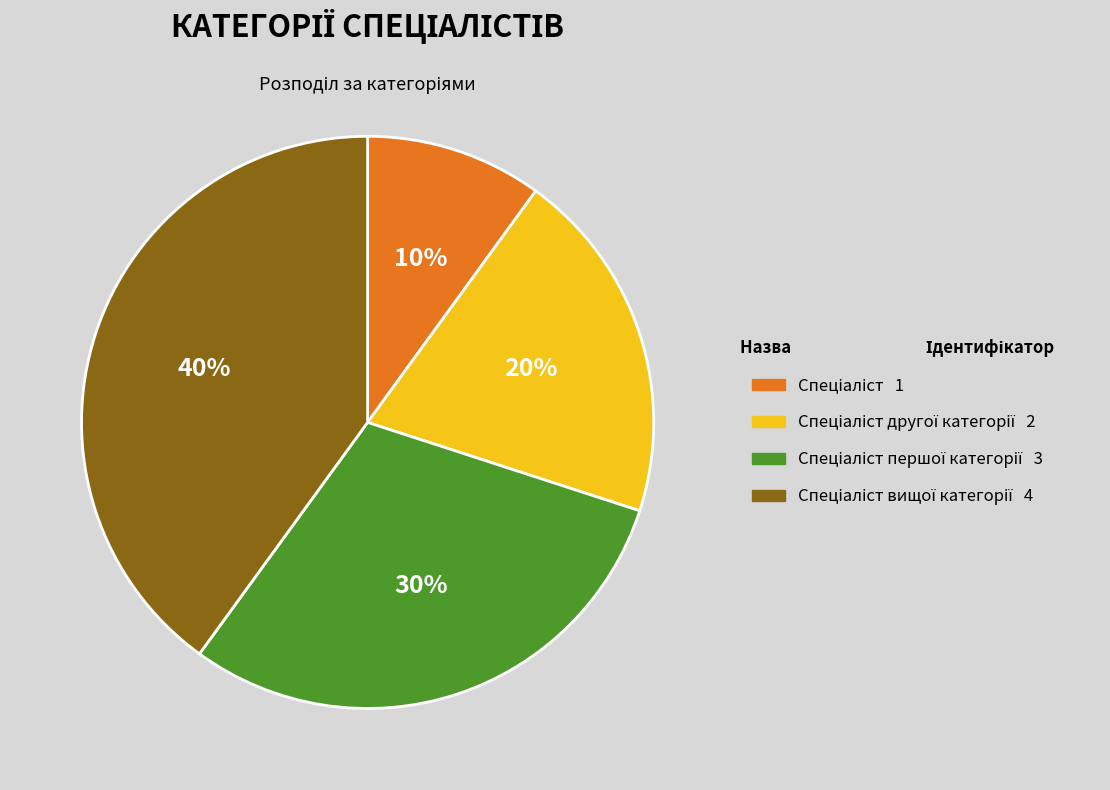

To the nearest percent, what is the difference between the largest and smallest slice percentages?

30%